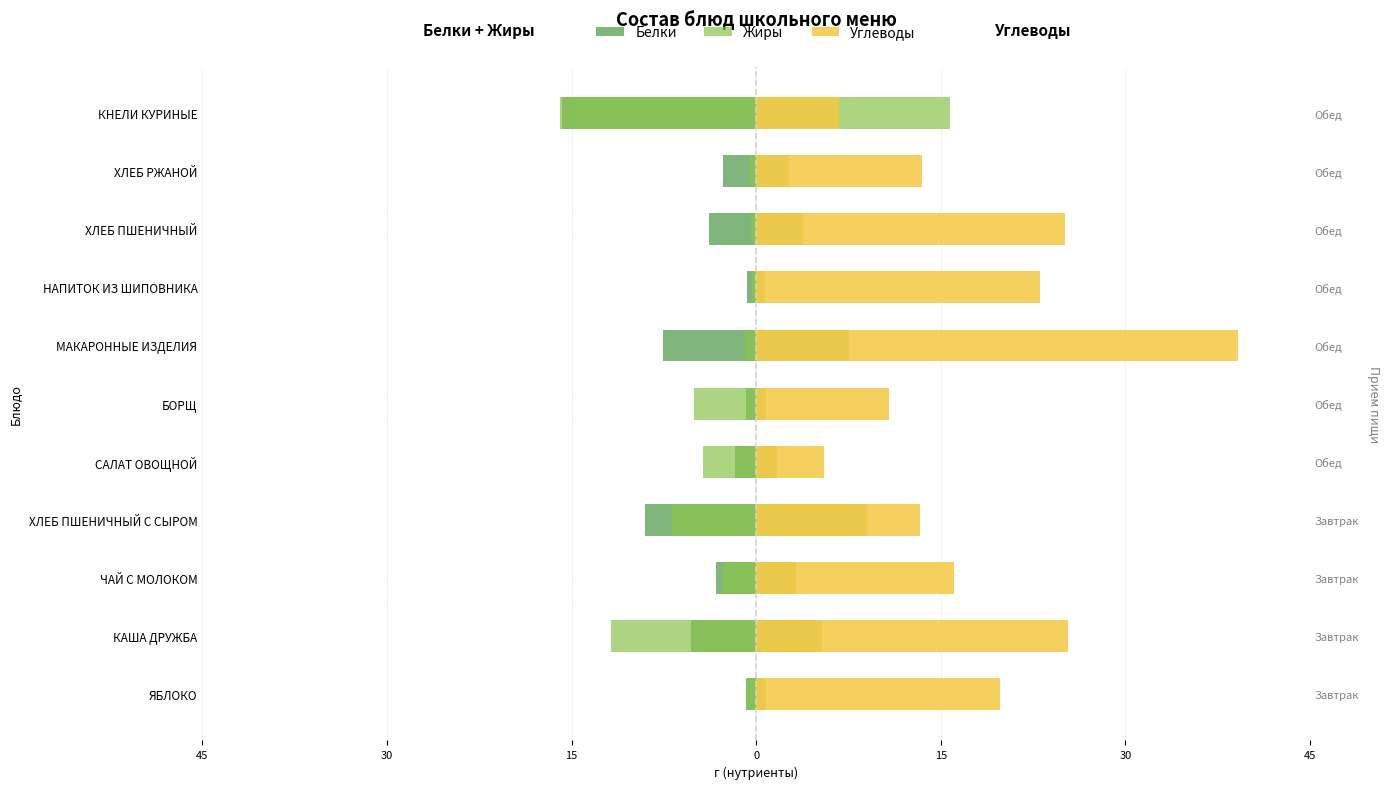

The value of Углеводы at ЯБЛОКО is 19.6. True or false?

True